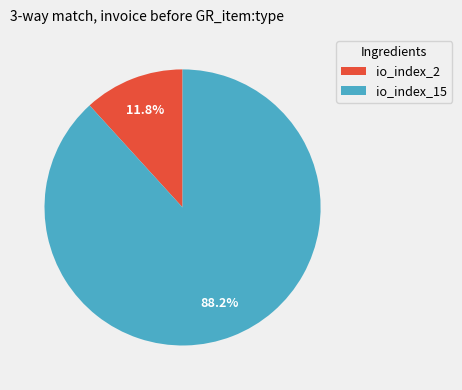

The io_index_2 slice represents 12% of the pie. True or false?

True